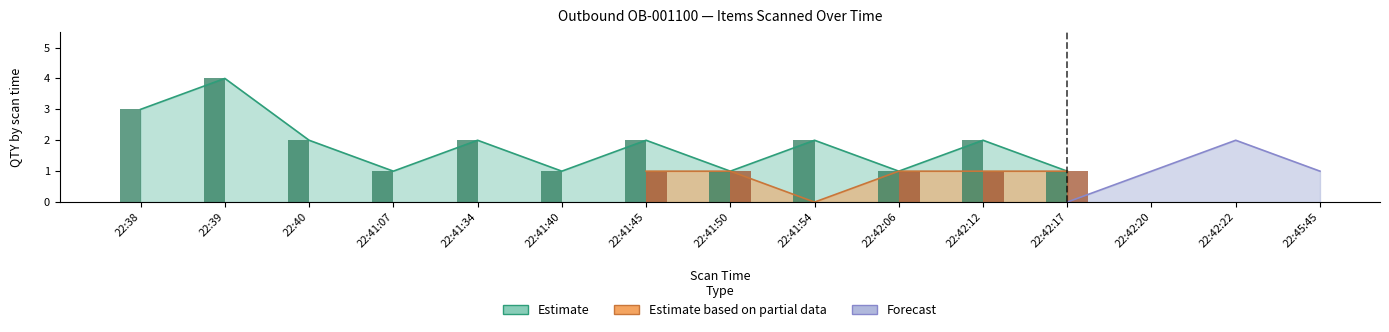

How many data points does each series have?

15